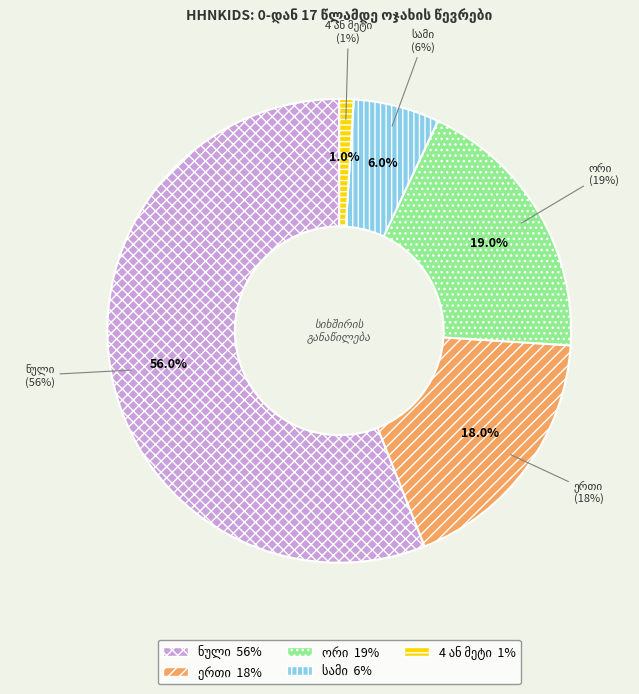

Count the number of slices in the pie.

5